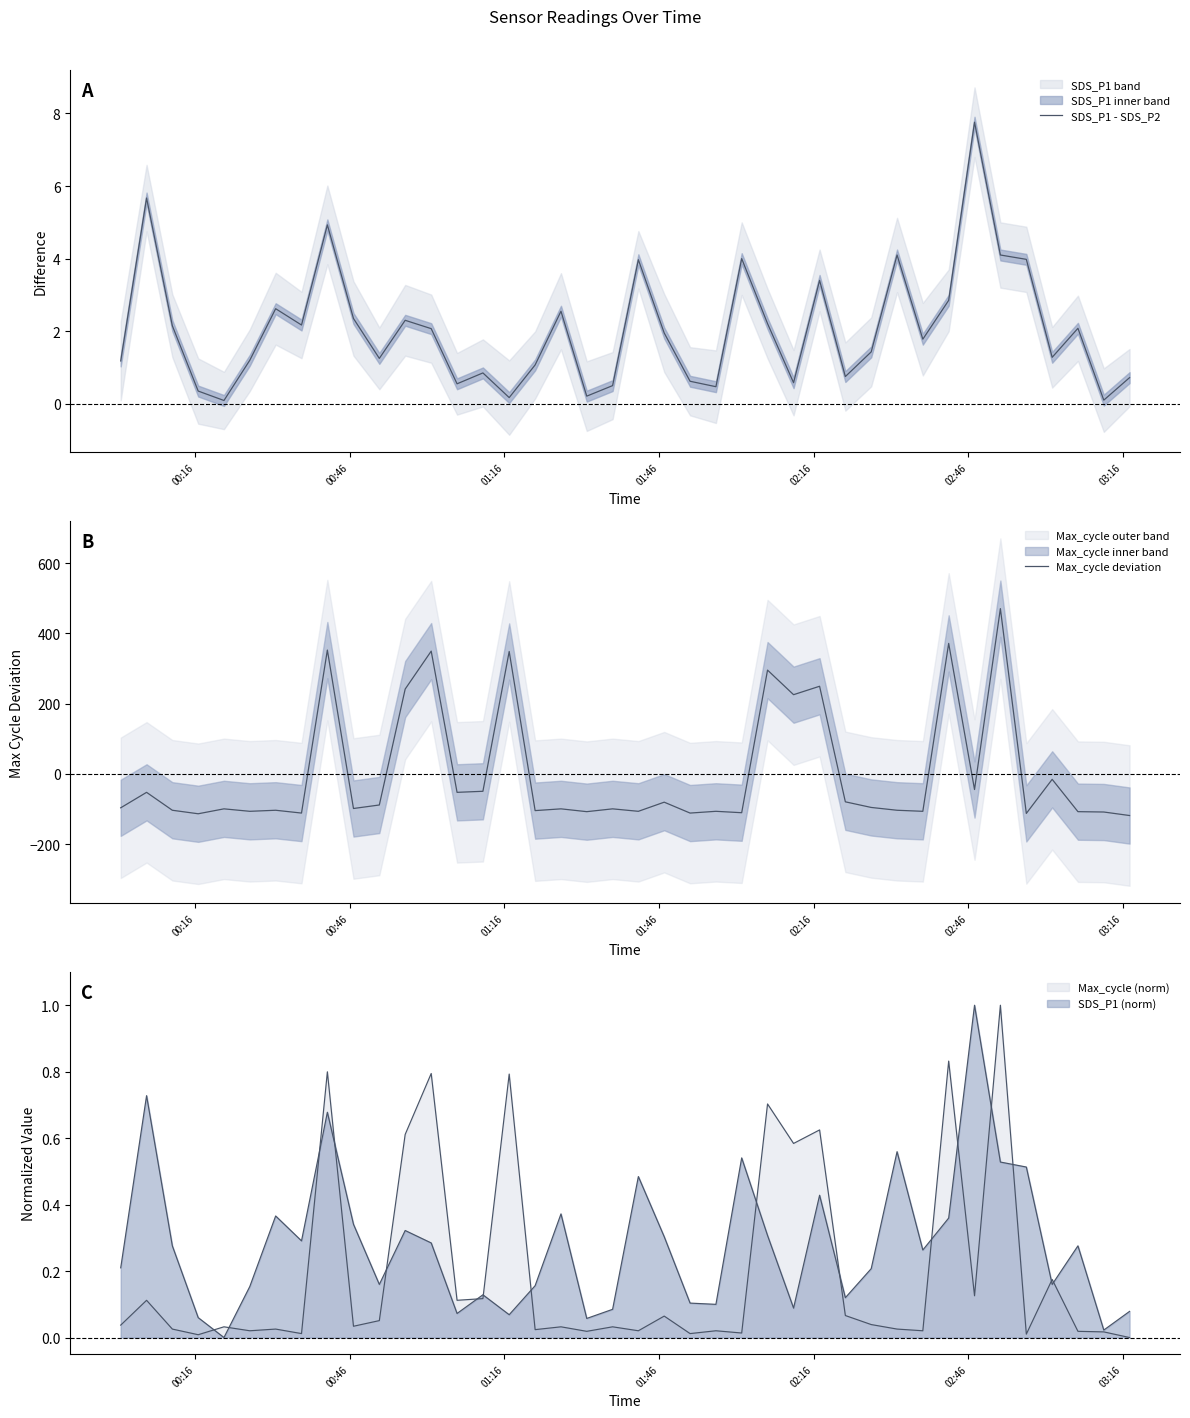

What is the average value of the SDS_P1 - SDS_P2 series?

2.1